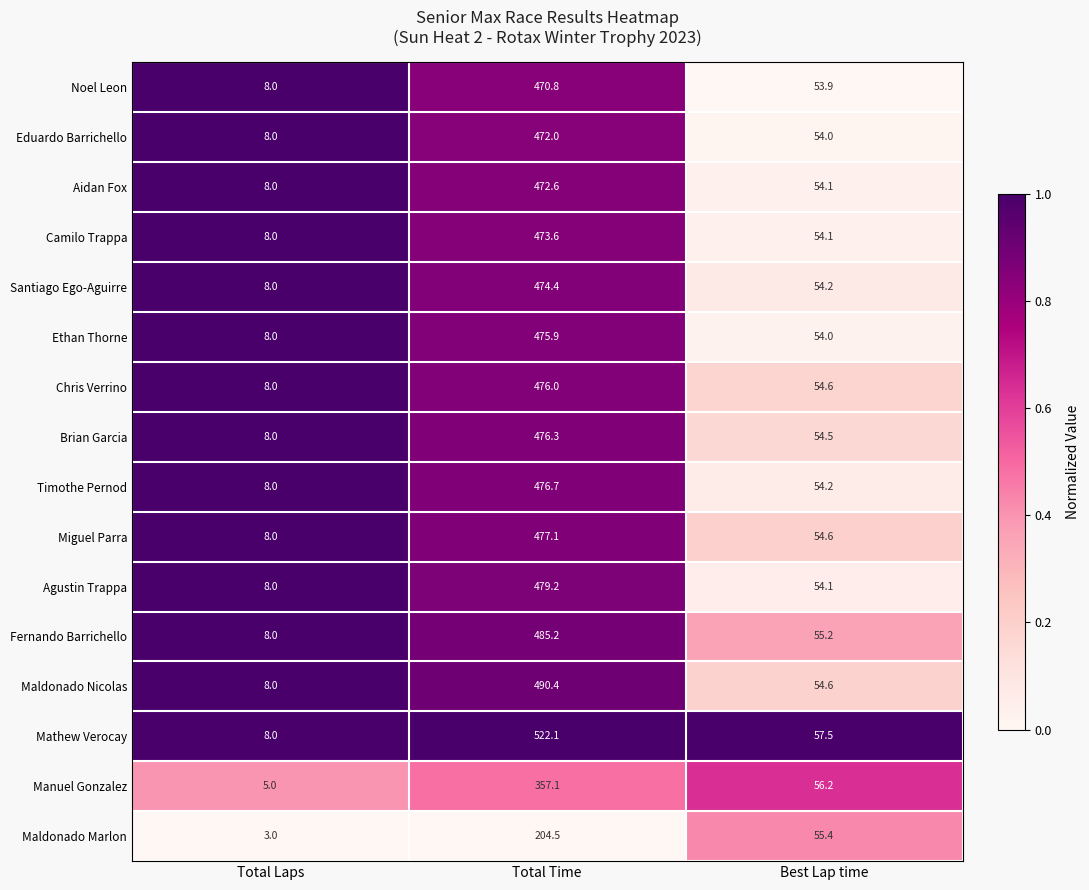

The Fernando Barrichello series shows 485.2 at Total Time. True or false?

True